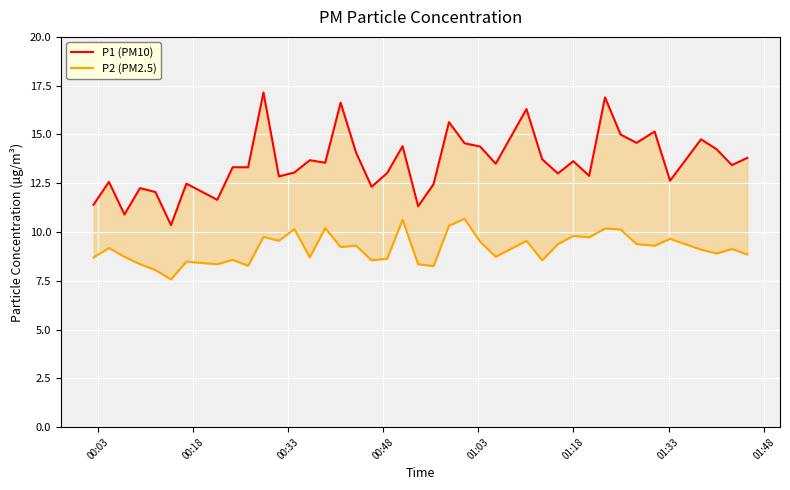

What is the difference between the maximum and minimum values in the P2 (PM2.5) series?

3.1